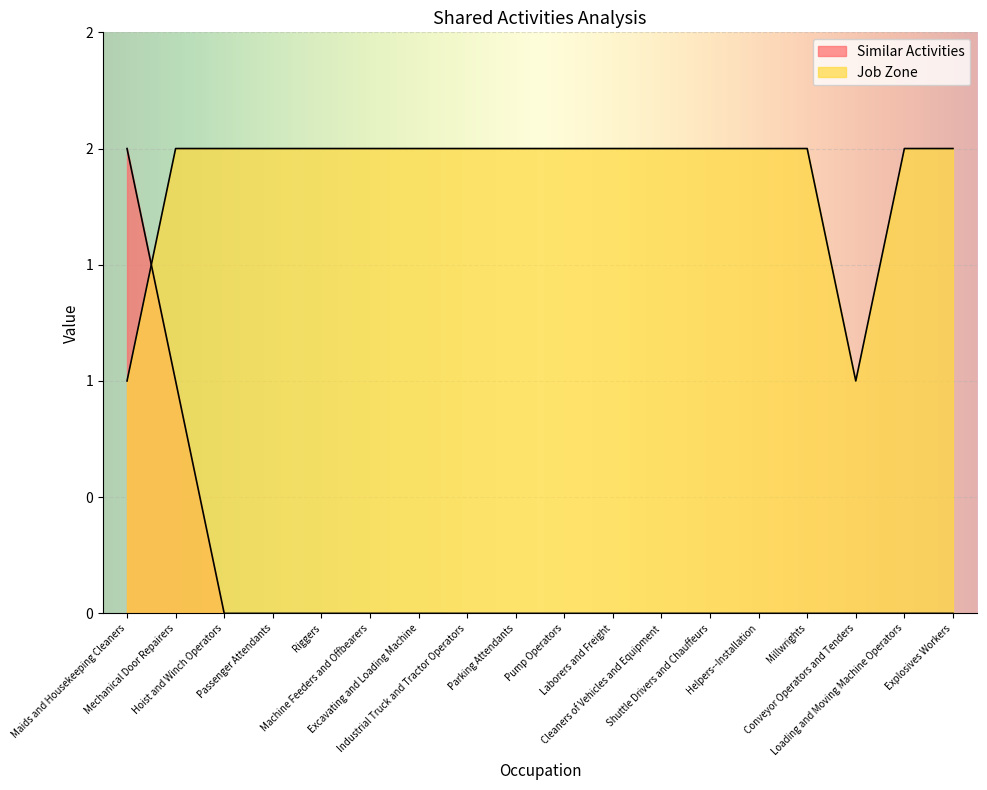

Between Millwrights and Explosives Workers, which is larger?

Millwrights